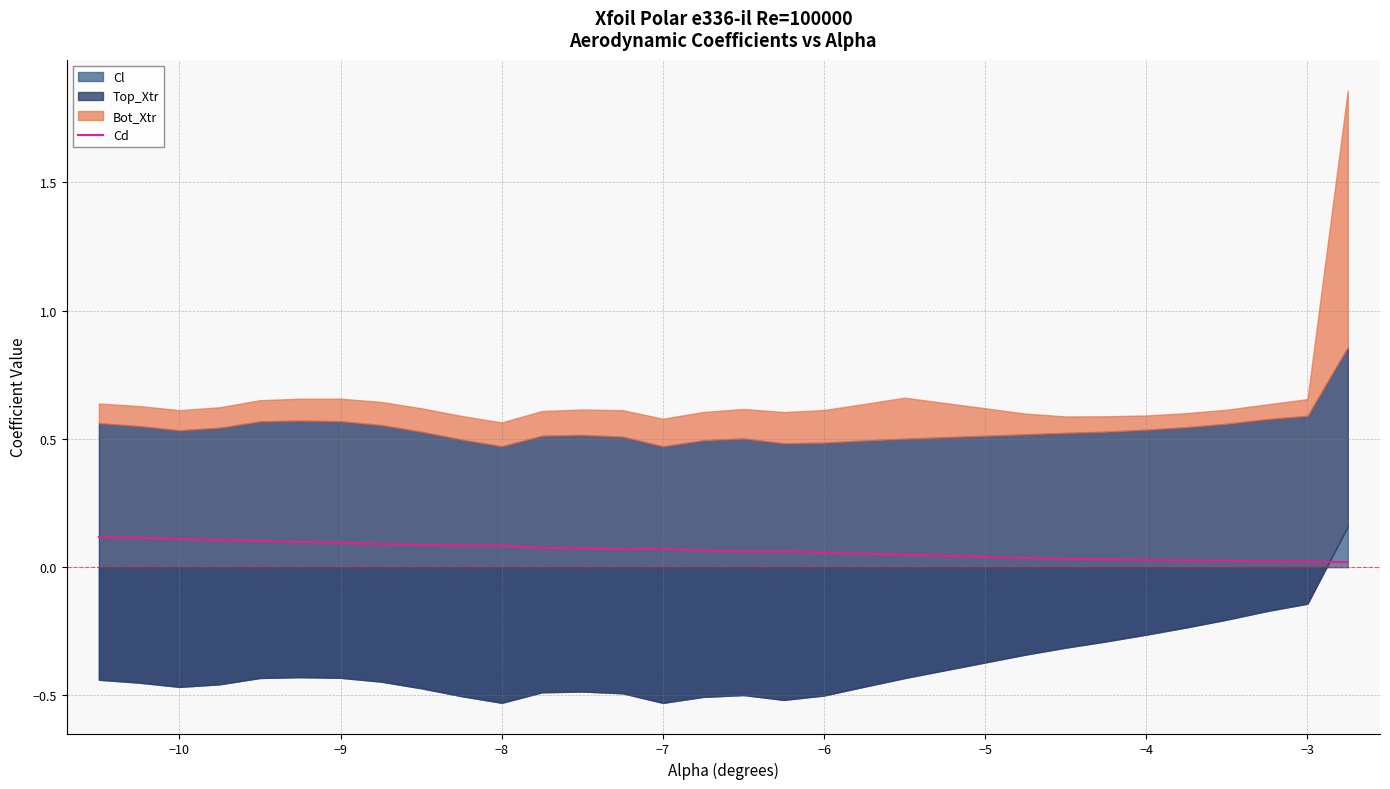

How many lines are shown in the chart?

1